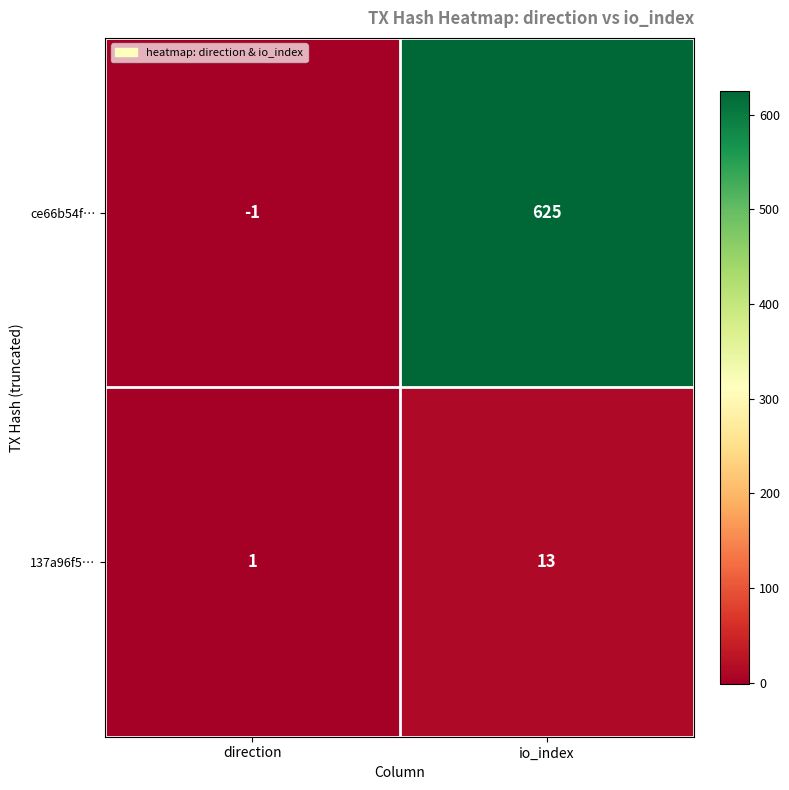

Reading left to right, transcribe all the data shown in this chart.

ce66b54f…: -1	625
137a96f5…: 1	13